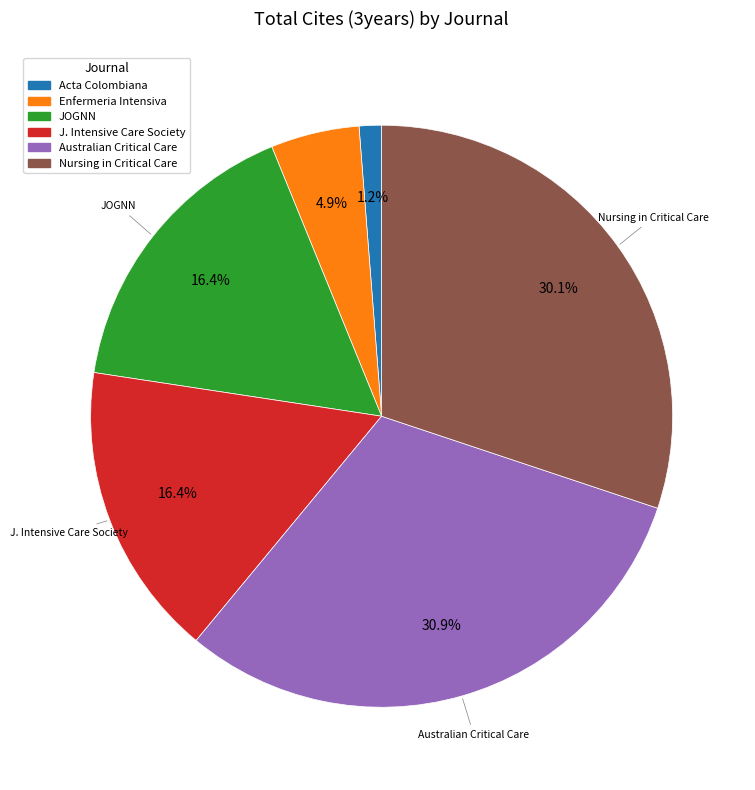

What percentage is the Australian Critical Care slice, to the nearest percent?

31%